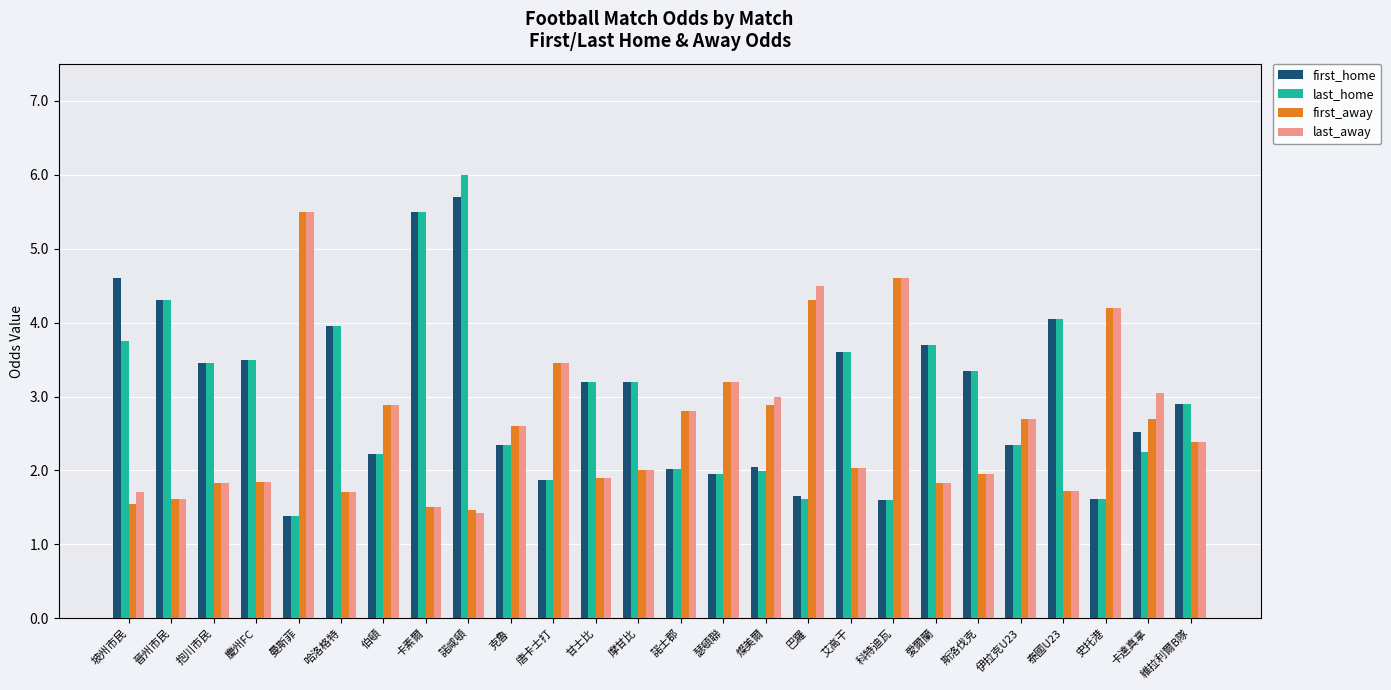

What is the label of the 22nd bar from the right?

曼斯菲